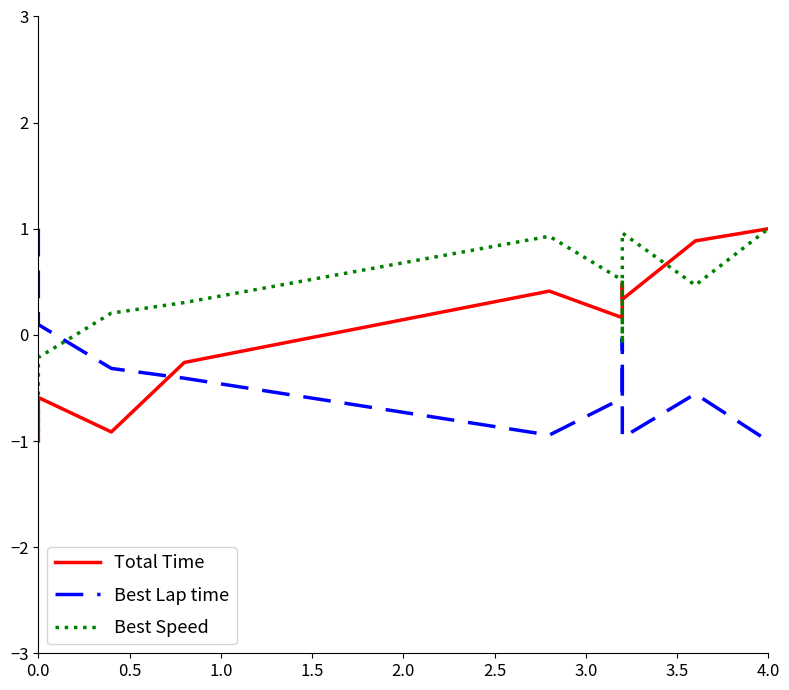

How many data points in Total Time are less than 0?

4